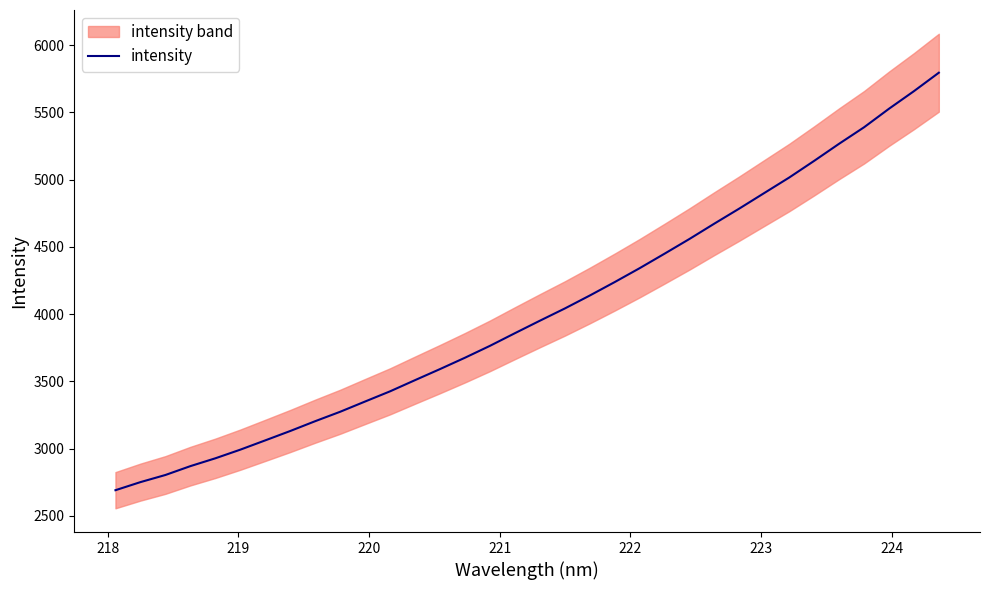

How many data points are less than 3951?

17